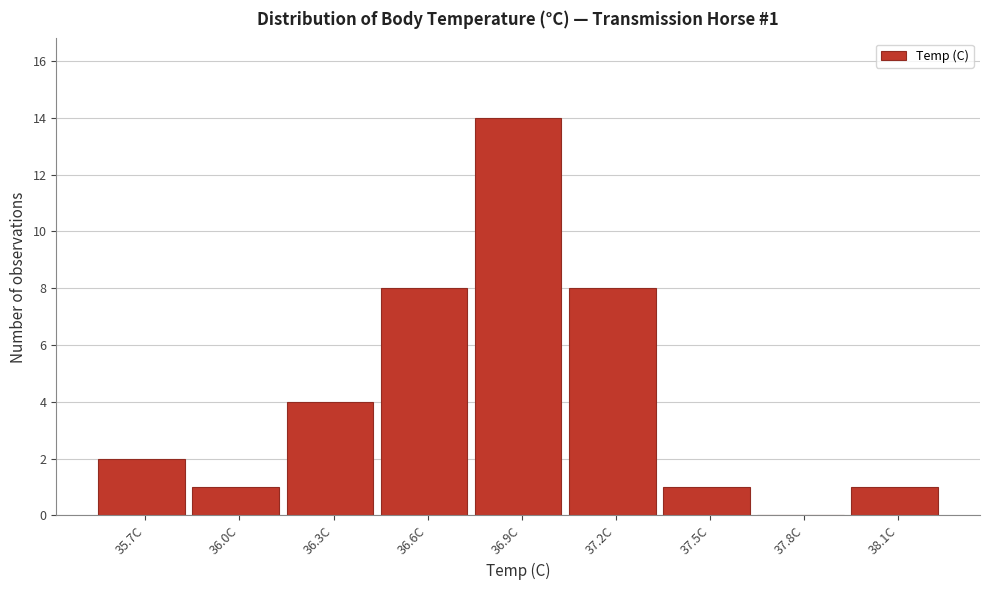

Reading right to left, list all the values displayed in this chart.

38.1C=1	37.8C=0	37.5C=1	37.2C=8	36.9C=14	36.6C=8	36.3C=4	36.0C=1	35.7C=2